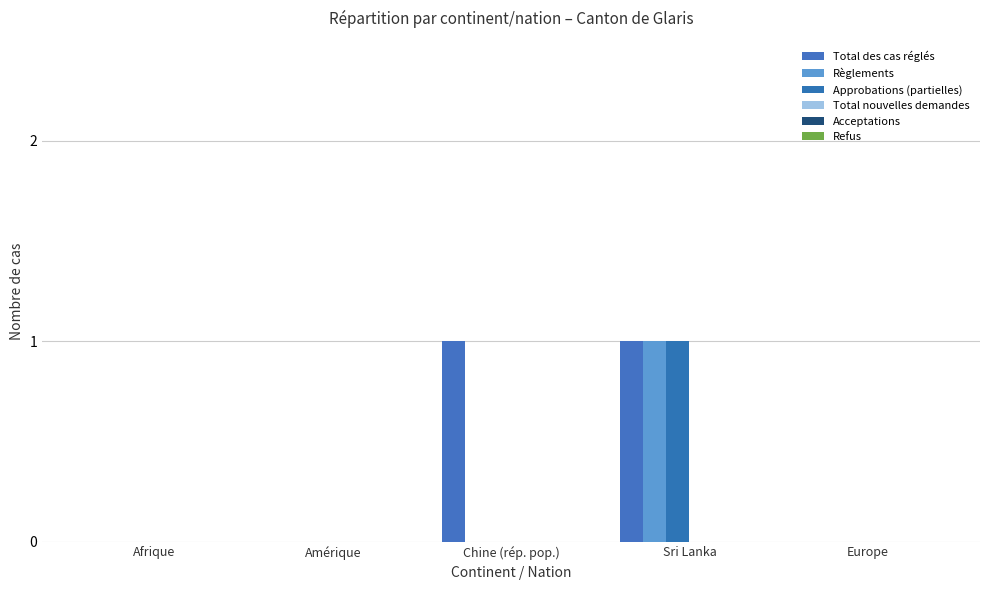

Which series changed the most between Afrique and Chine (rép. pop.)?

Total des cas réglés